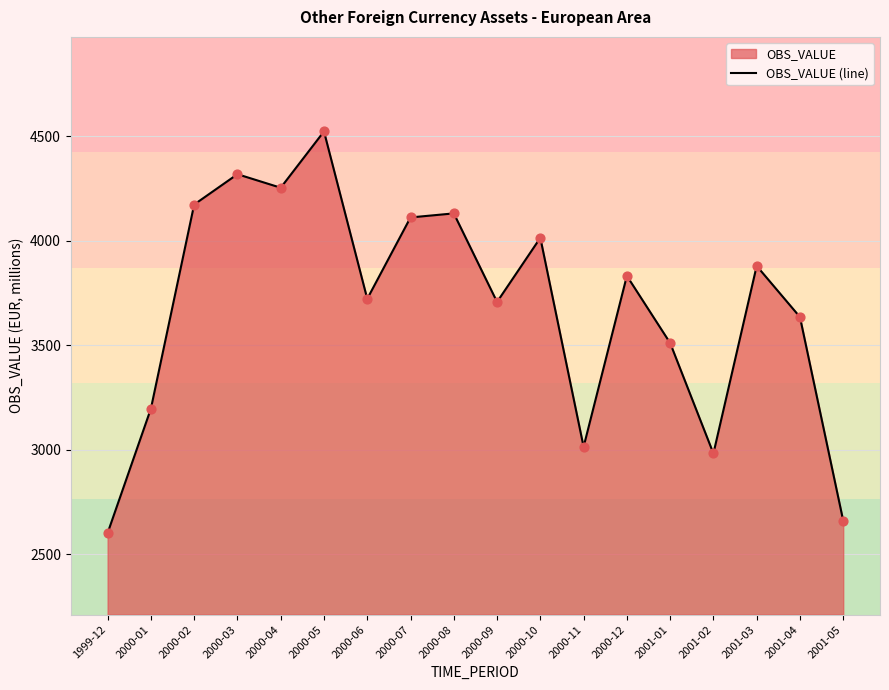

What is the ratio of the value at 2000-07 to the value at 2000-12?

1.1